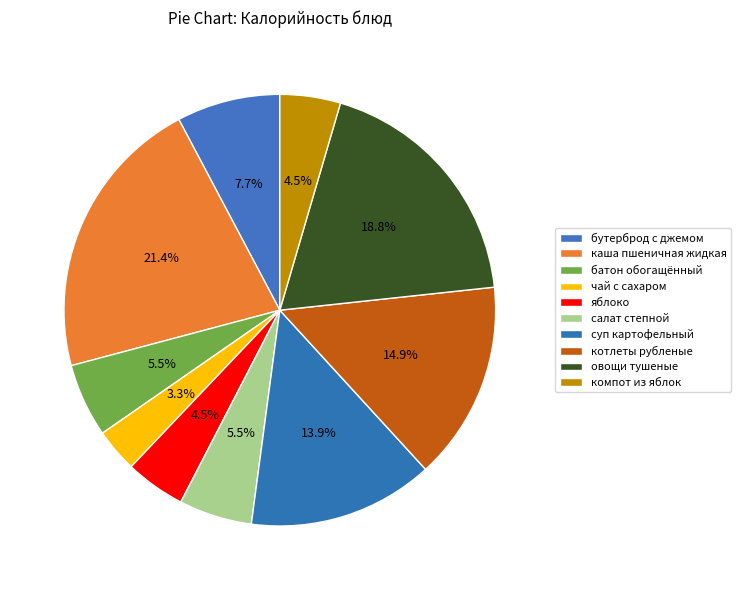

To the nearest percent, what is the combined percentage of каша пшеничная жидкая and котлеты рубленые?

36%